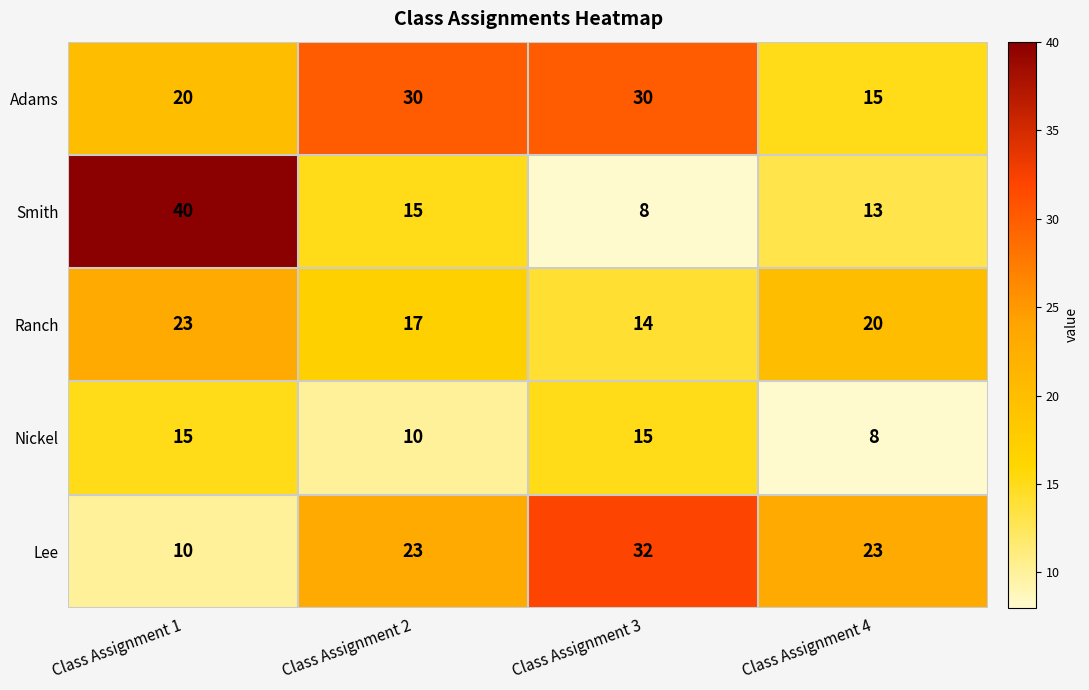

Reading left to right, extract all data points from this chart.

Adams: 20	30	30	15
Smith: 40	15	8	13
Ranch: 23	17	14	20
Nickel: 15	10	15	8
Lee: 10	23	32	23